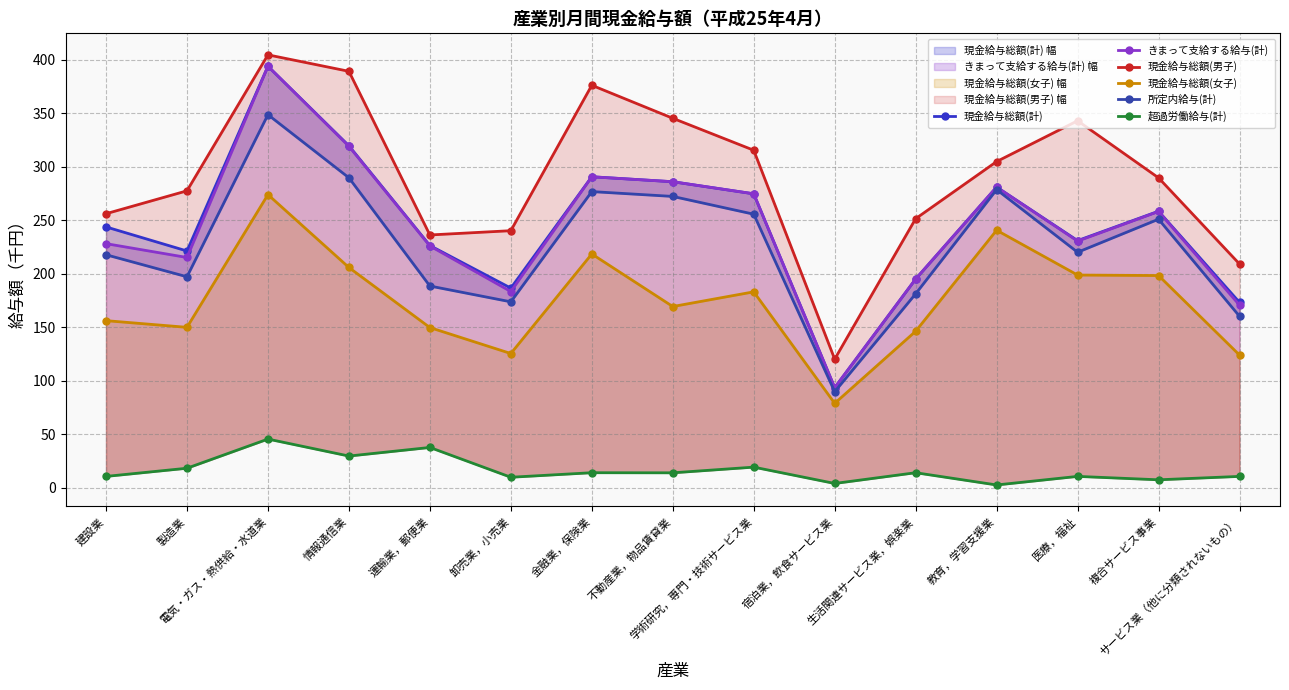

What is the maximum value shown in the chart?

404.5